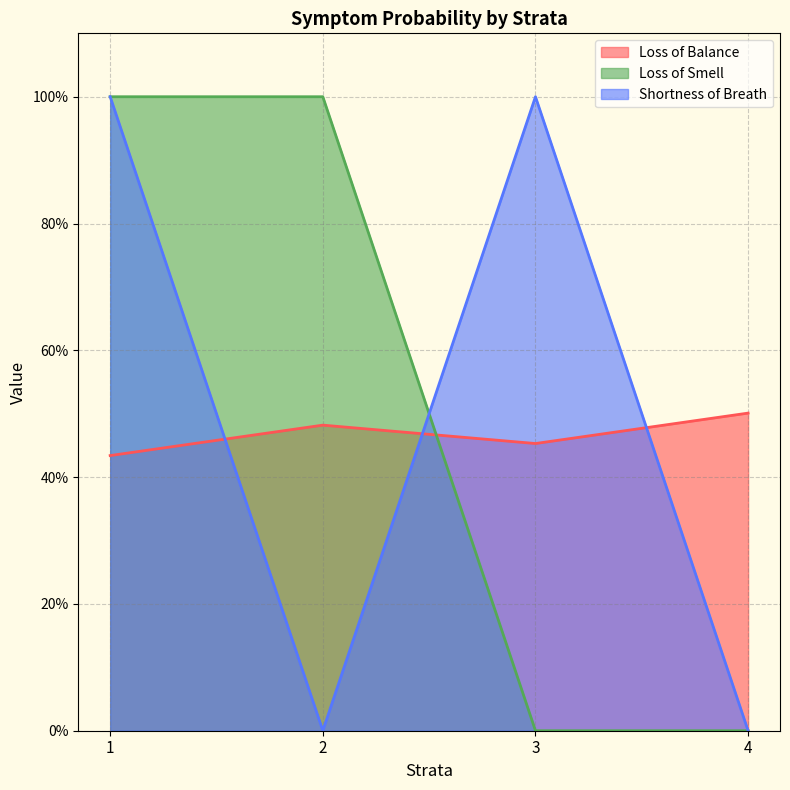

Which category has the lowest value in the Loss of Balance series?

1